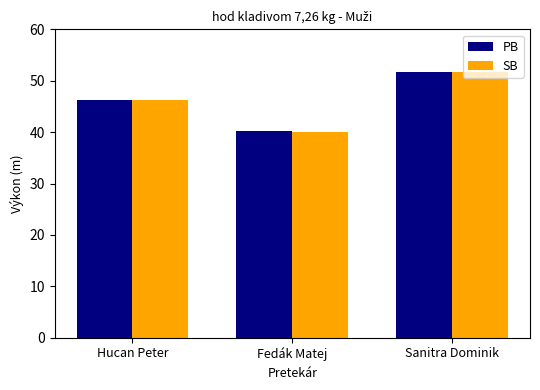

Where is PB nearest to the value 45?

Hucan Peter